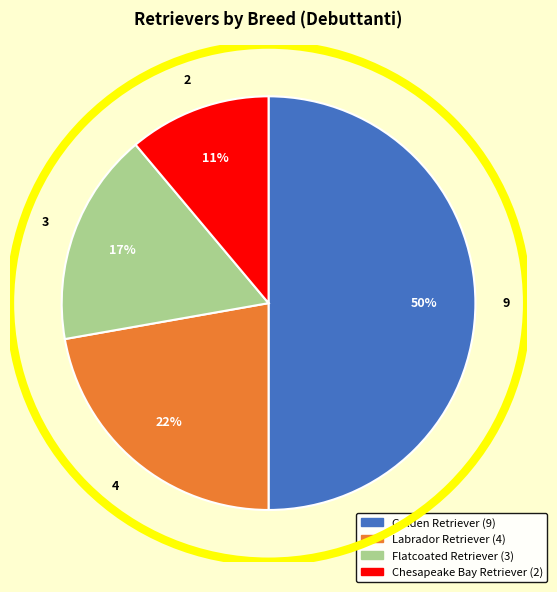

The Labrador Retriever slice represents 27% of the pie. True or false?

False